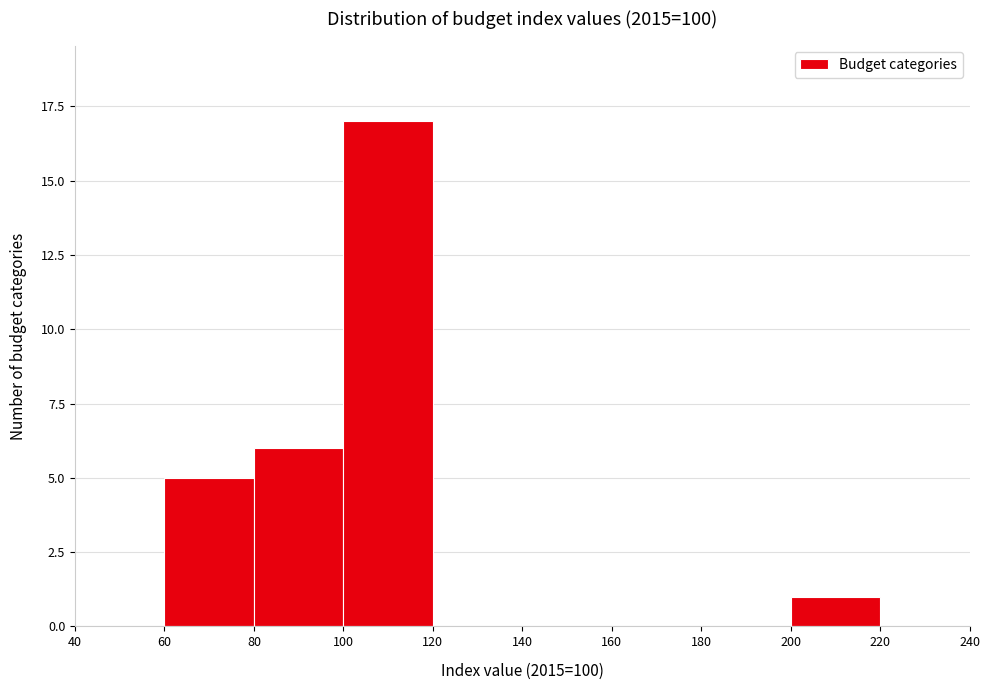

Reading left to right, transcribe this chart: for each bar, give the range it covers on the x-axis and its height. The values are not printed on the chart, so give them approximately, as read against the axis.

40 to 60: 0
60 to 80: 5
80 to 100: 6
100 to 120: 17
120 to 140: 0
140 to 160: 0
160 to 180: 0
180 to 200: 0
200 to 220: 1
220 to 240: 0